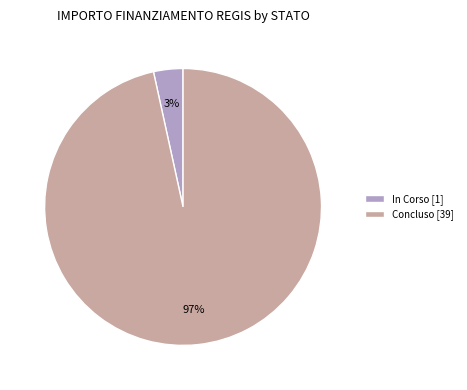

Is the sum of Concluso [39] and In Corso [1] greater than half?

Yes